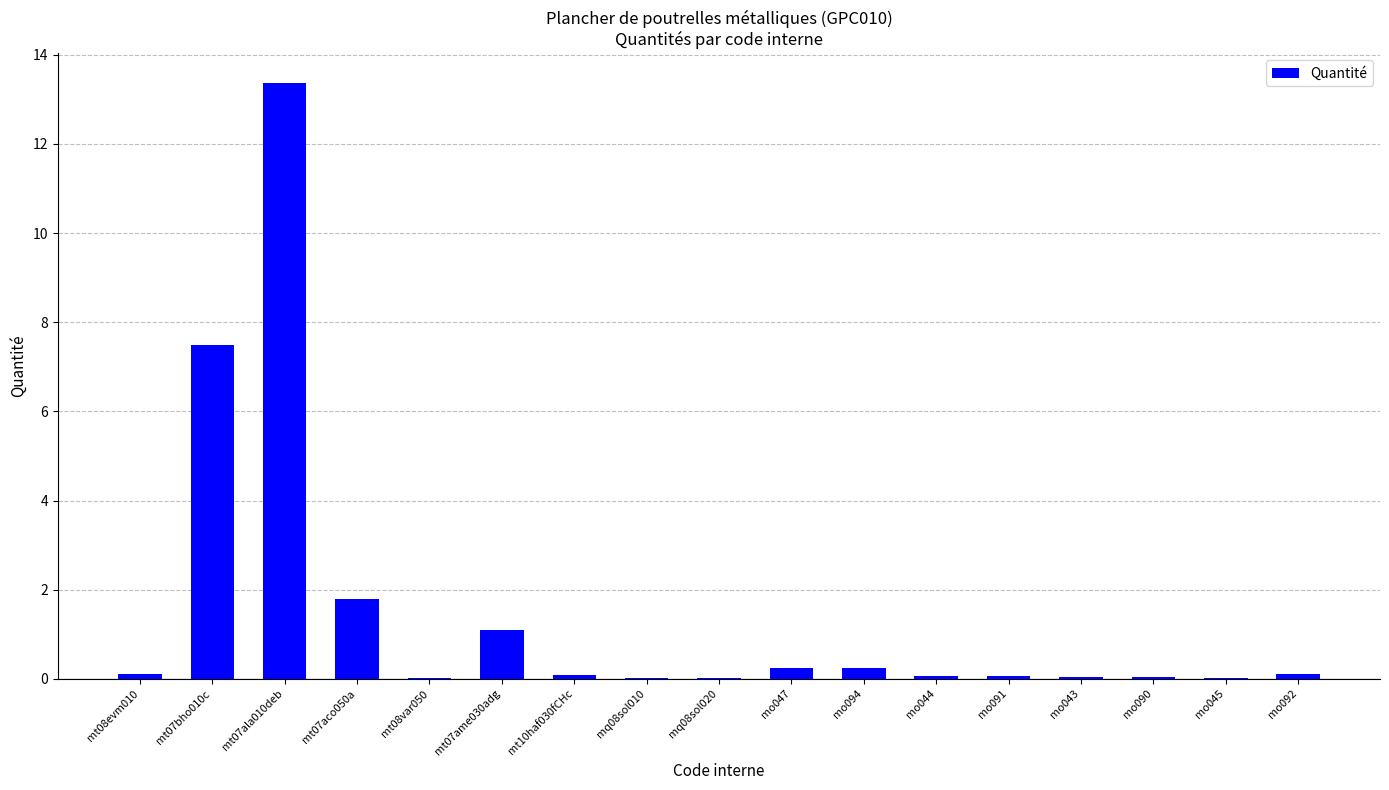

The chart shows a value of 0.3 at mo047. True or false?

True